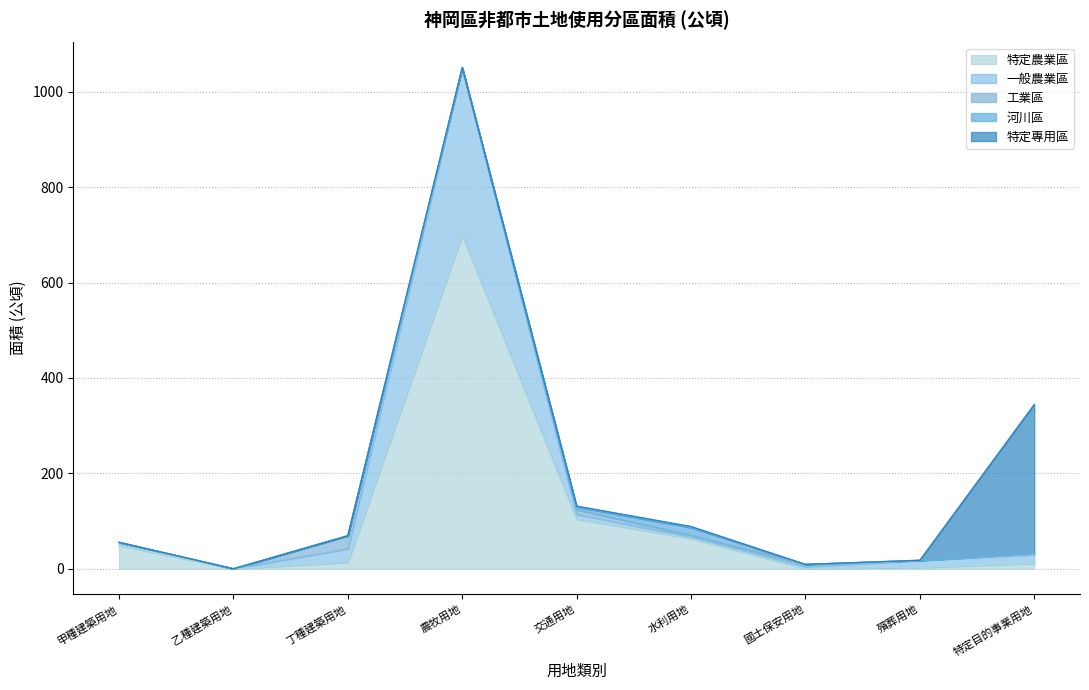

What is the average value of the 一般農業區 series?

48.3